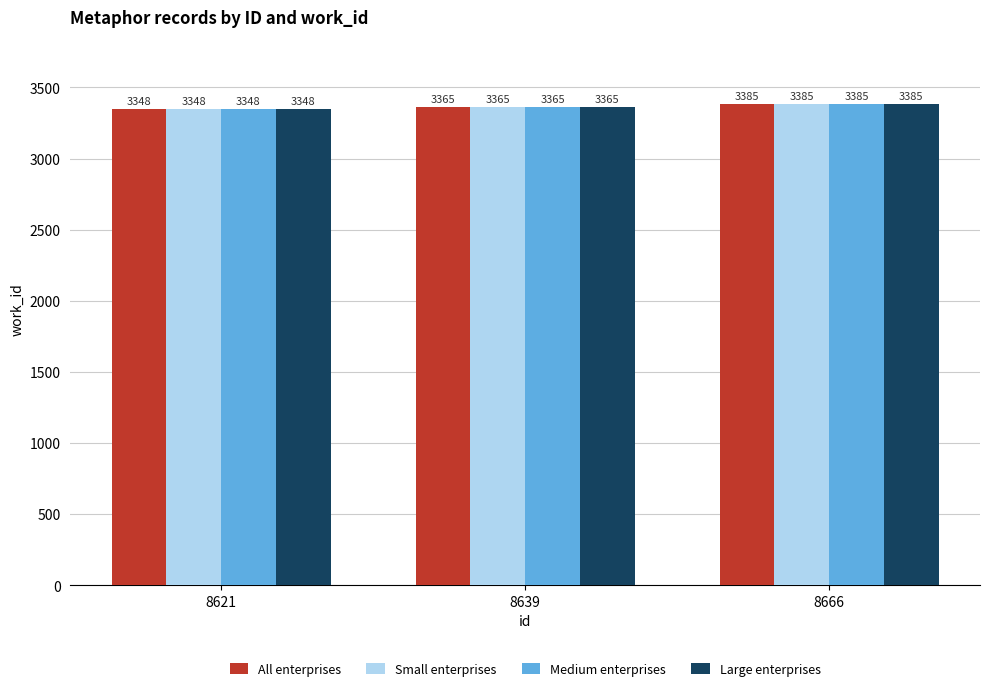

List the labels in order of Medium enterprises value, smallest first.

8621, 8639, 8666